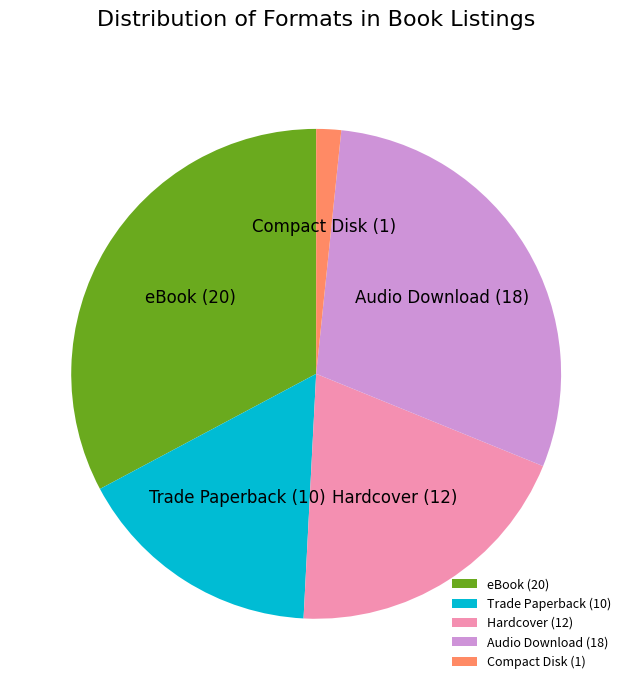

The Trade Paperback slice represents 28% of the pie. True or false?

False